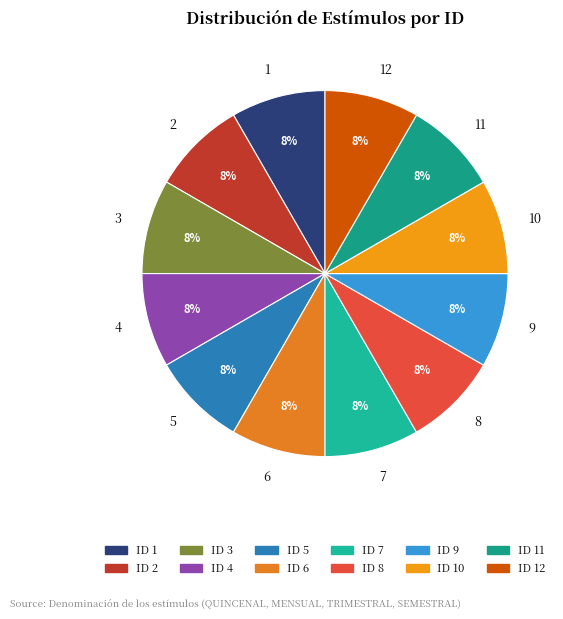

Does any single category account for the majority?

No